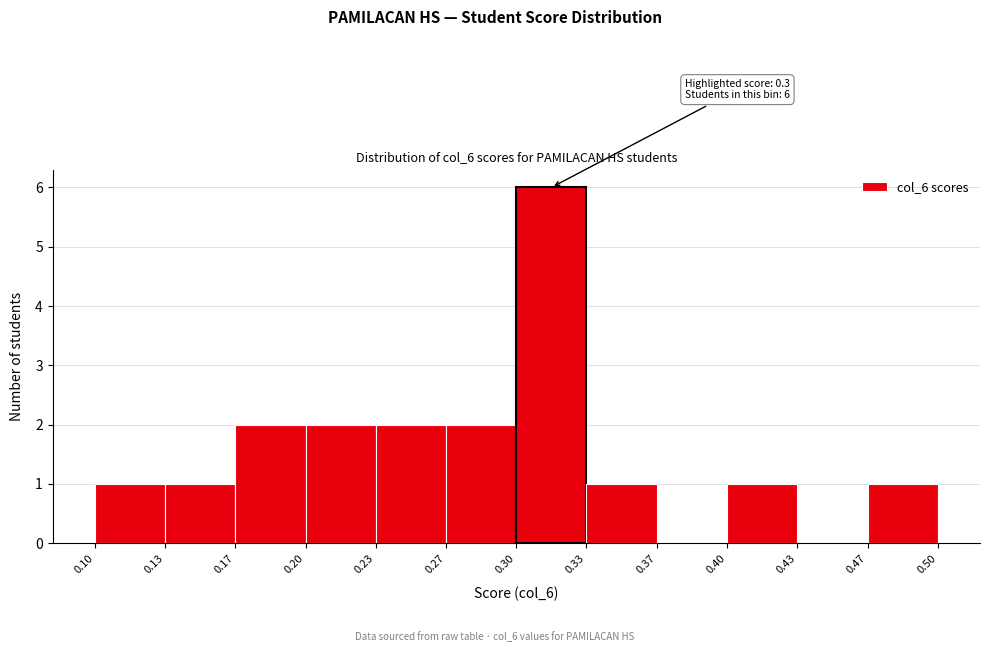

Over which range of the x-axis is the bar tallest?

0.30 to 0.33